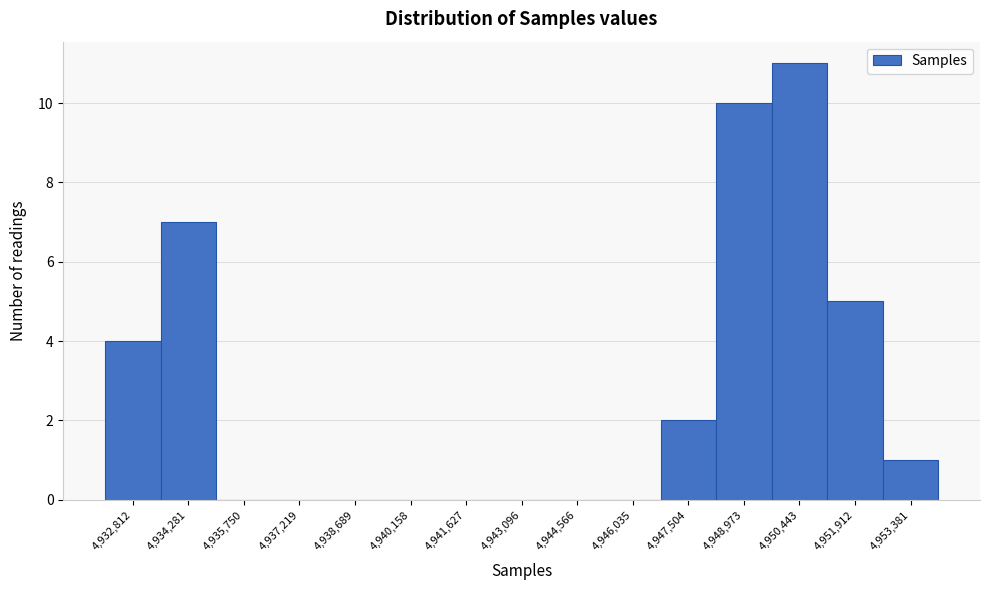

Reading right to left, transcribe all the data shown in this chart.

4,953,381=1	4,951,912=5	4,950,443=11	4,948,973=10	4,947,504=2	4,946,035=0	4,944,566=0	4,943,096=0	4,941,627=0	4,940,158=0	4,938,689=0	4,937,219=0	4,935,750=0	4,934,281=7	4,932,812=4